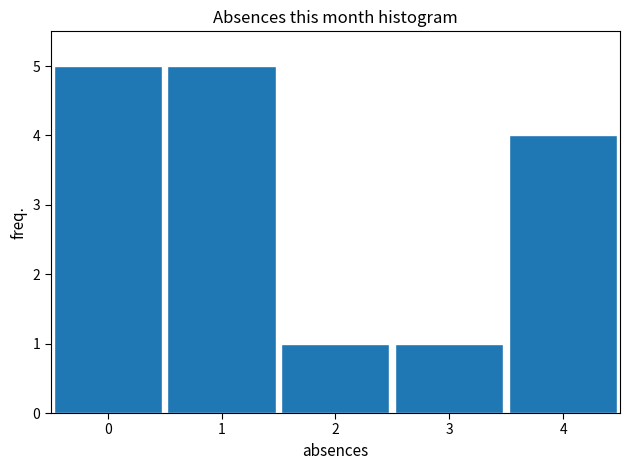

What is the height of the bar covering 2.5 to 3.5 on the x-axis? The values are not printed on the chart, so give them approximately, as read against the axis.

1